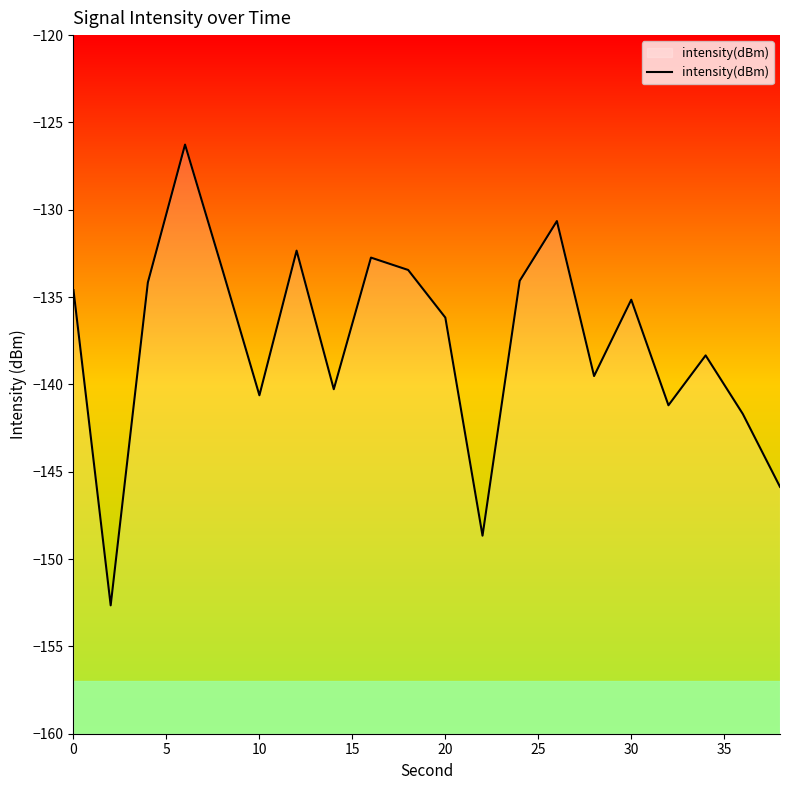

The value at 20 is -136.2. True or false?

True